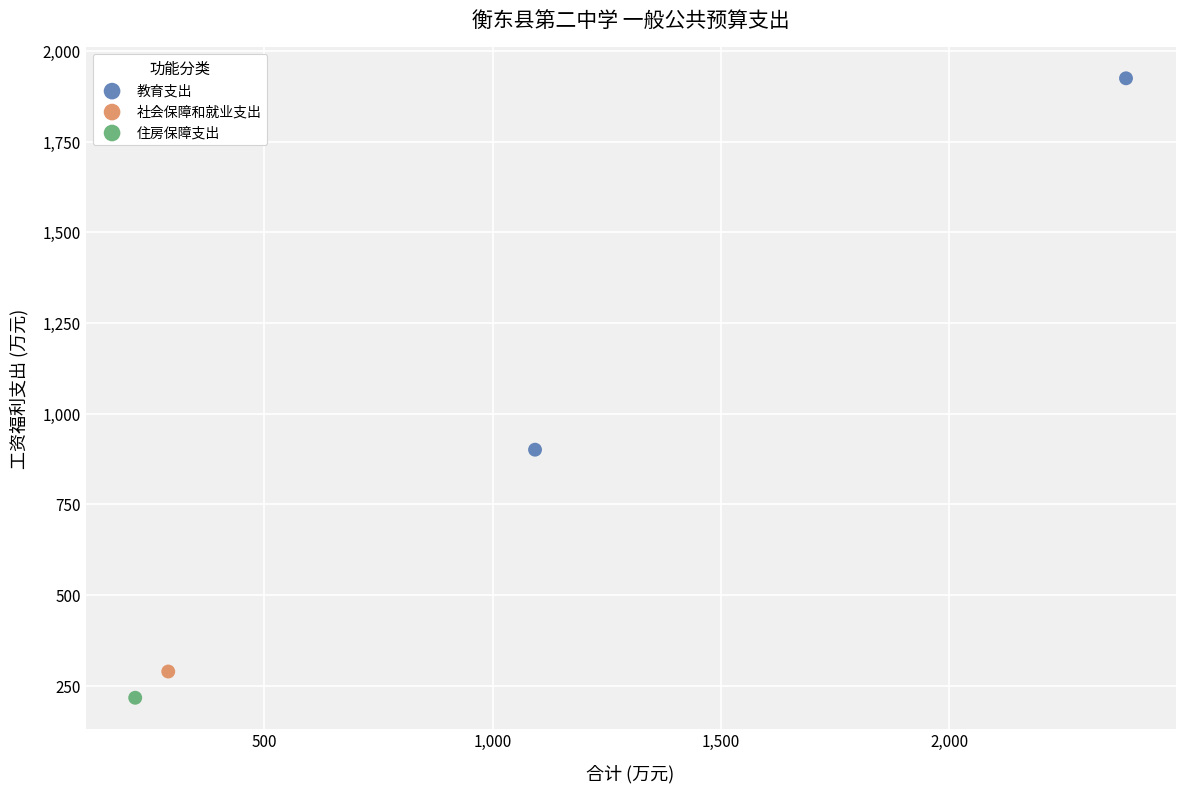

What are all the series names shown in the legend?

教育支出, 社会保障和就业支出, 住房保障支出